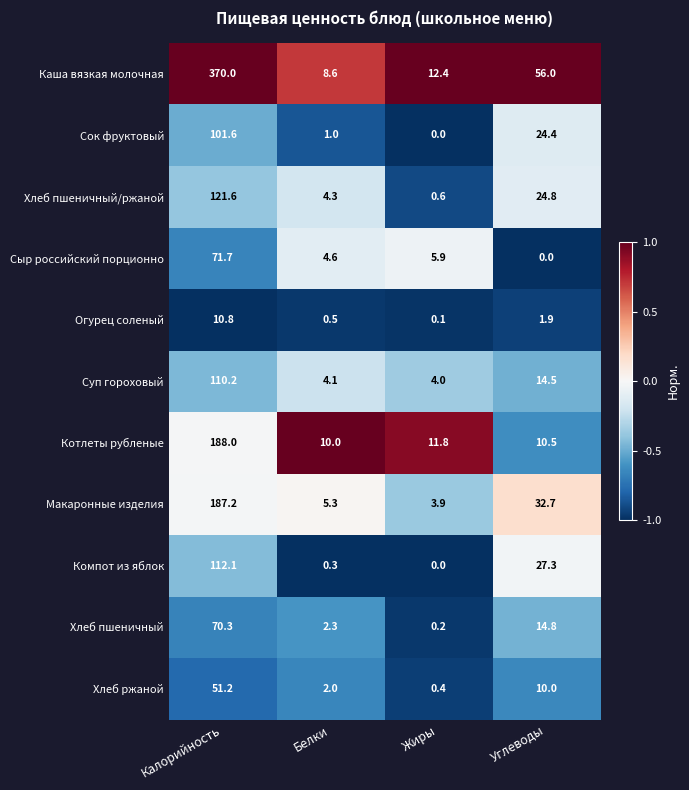

What is the minimum value shown in the chart?

0.0